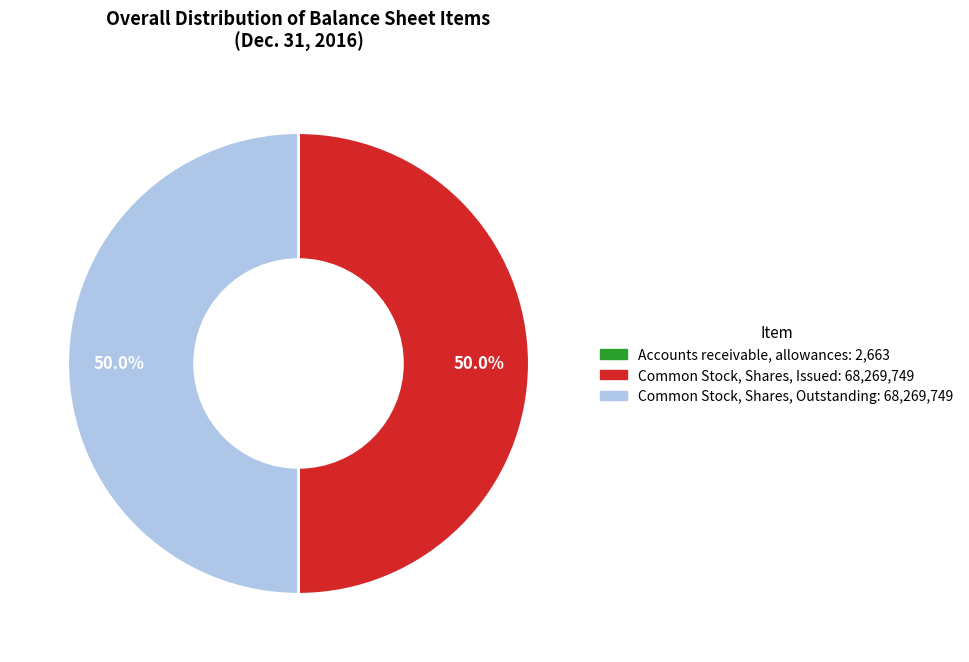

Approximately how many times larger is the value at Common Stock, Shares, Outstanding compared to Common Stock, Shares, Issued?

1.0